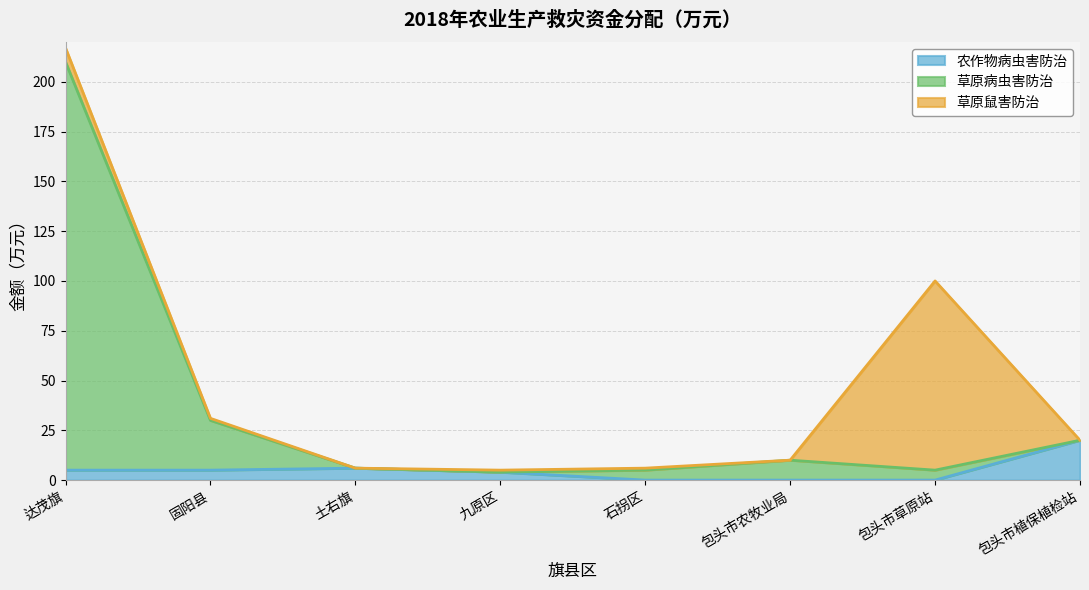

Is it true that 农作物病虫害防治 equals -11 at 石拐区?

False